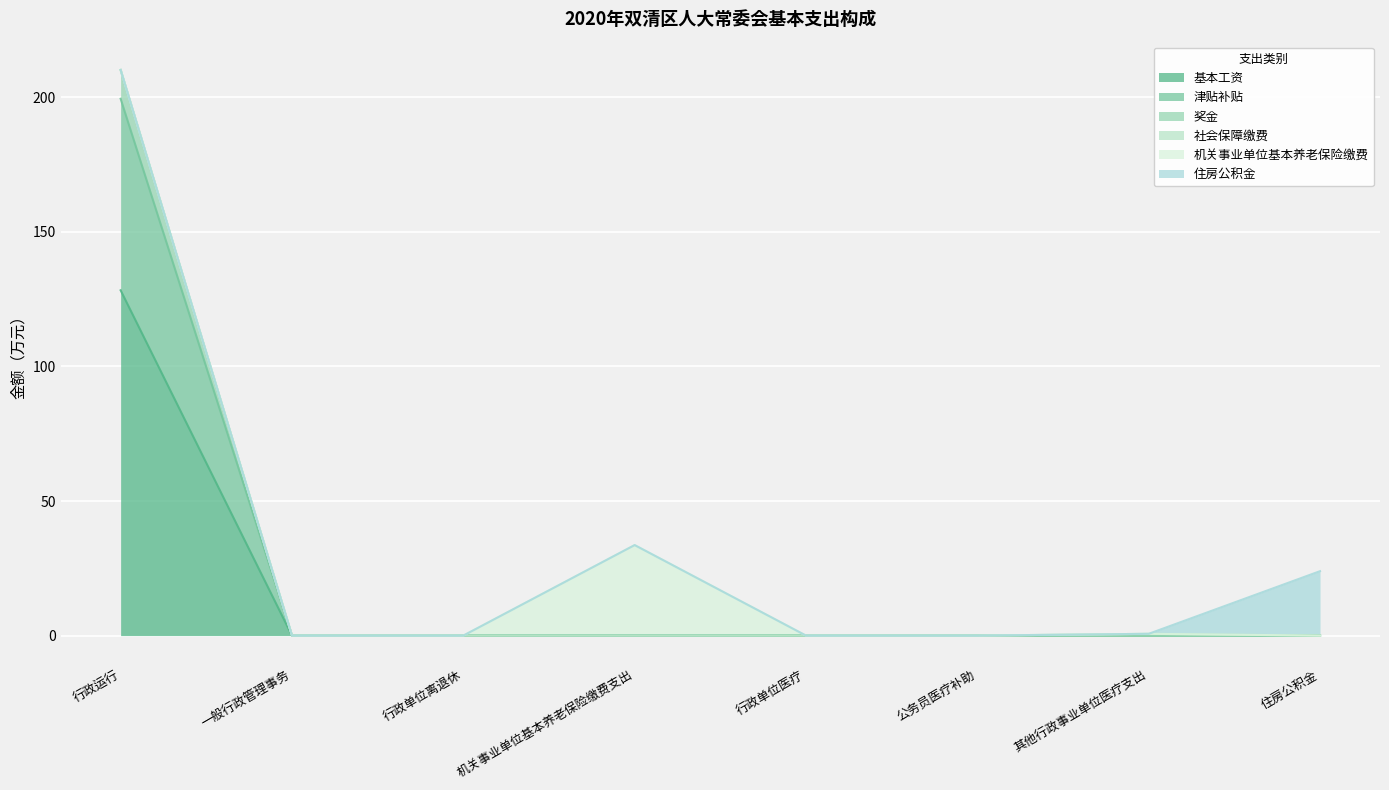

What is the total value across all series at 行政运行?

210.2